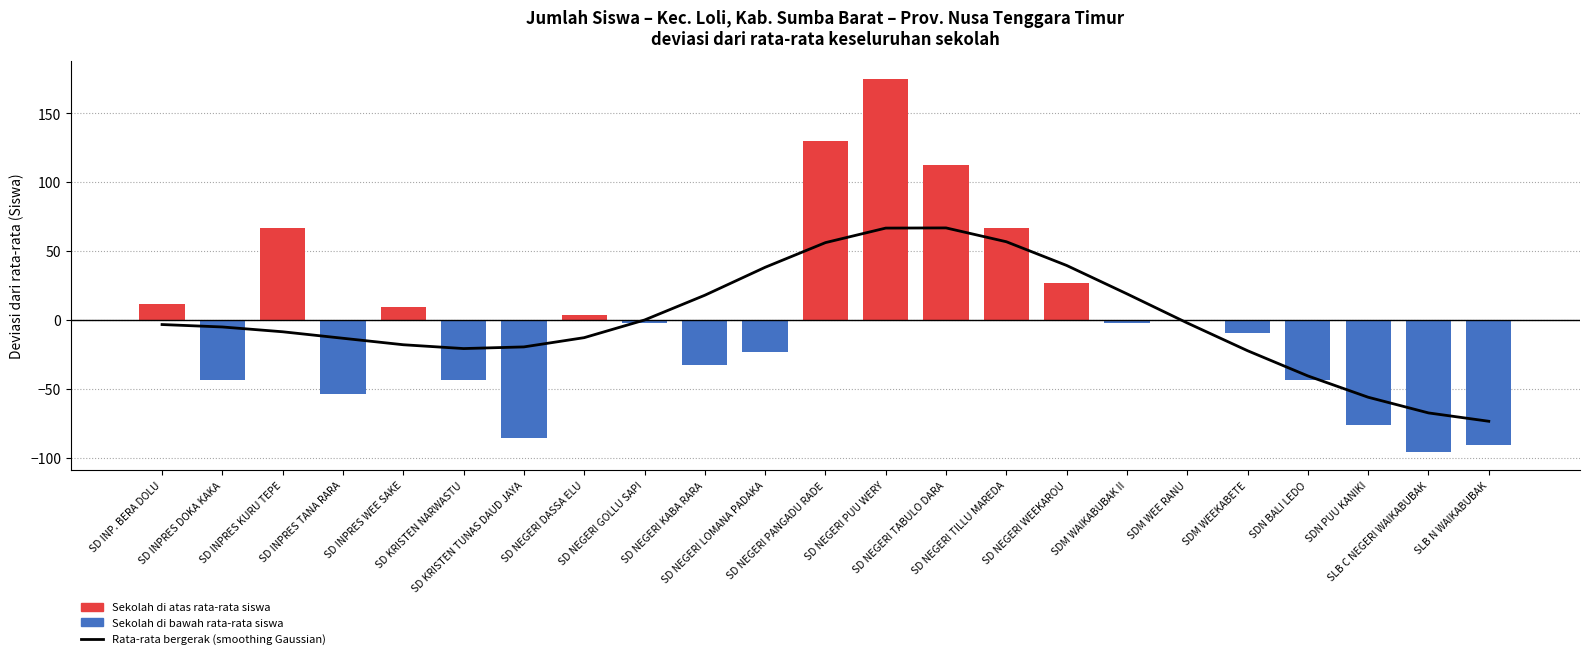

Count the number of categories in the chart.

23